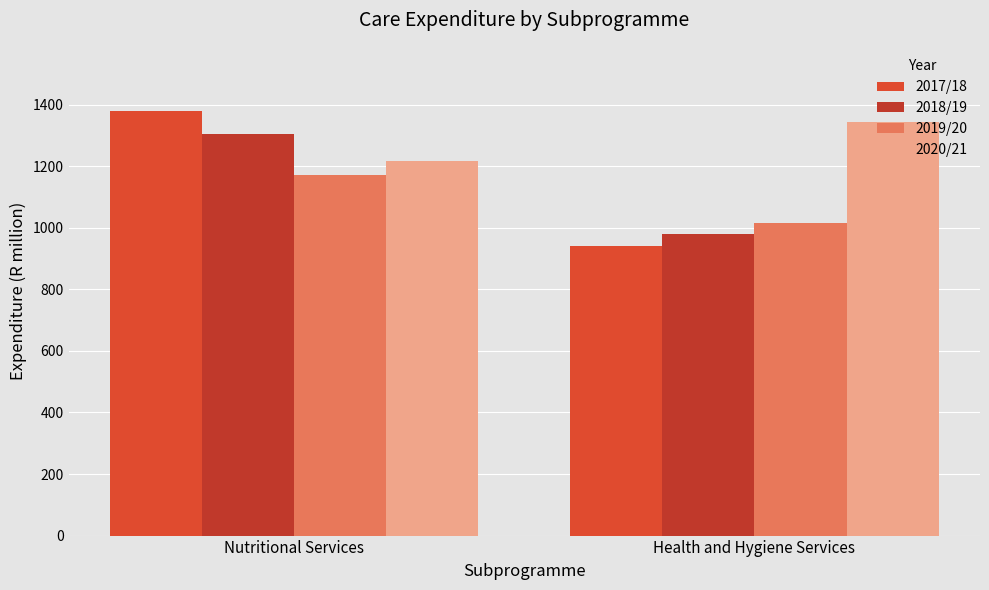

What is the value of the 2017/18 bar at the 1st from the left?

1381.1